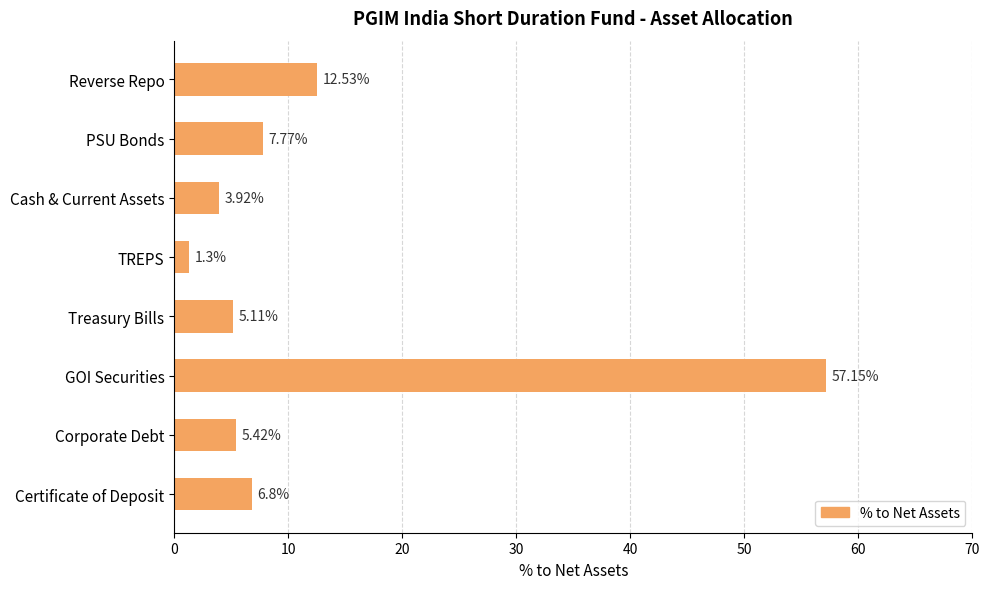

At which category does the chart reach its peak across all series?

GOI Securities